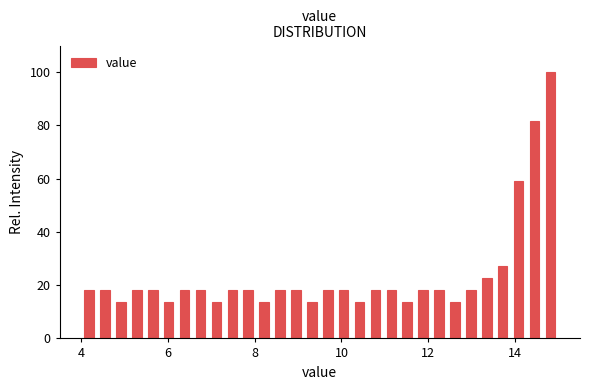

Around what value on the x-axis is the tallest bar? Give the approximate position of its centre, as read against the axis.

14.8